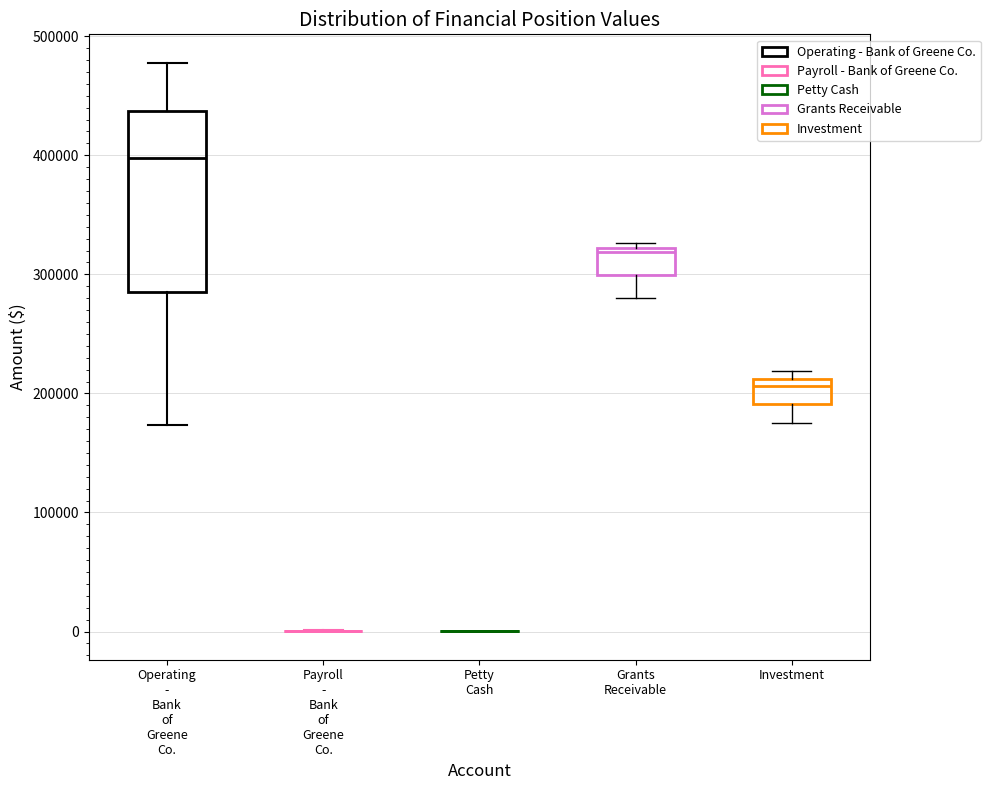

Reading left to right, transcribe this box plot: for each box, give where its median line is, the range the box spans, and where its two whiskers end, as read against the y-axis. The values are not printed on the chart, so give them approximately, as read against the axis.

Operating - Bank of Greene Co.: median 400000, box 290000 to 440000, whiskers 170000 to 480000
Payroll - Bank of Greene Co.: box collapsed to a line at 0, whiskers 0 to 0
Petty Cash: box collapsed to a line at 0, whiskers 0 to 0
Grants Receivable: median 320000 (just below the box's upper edge), box 300000 to 320000, whiskers 280000 to 330000
Investment: median 210000 (just below the box's upper edge), box 190000 to 210000, whiskers 180000 to 220000